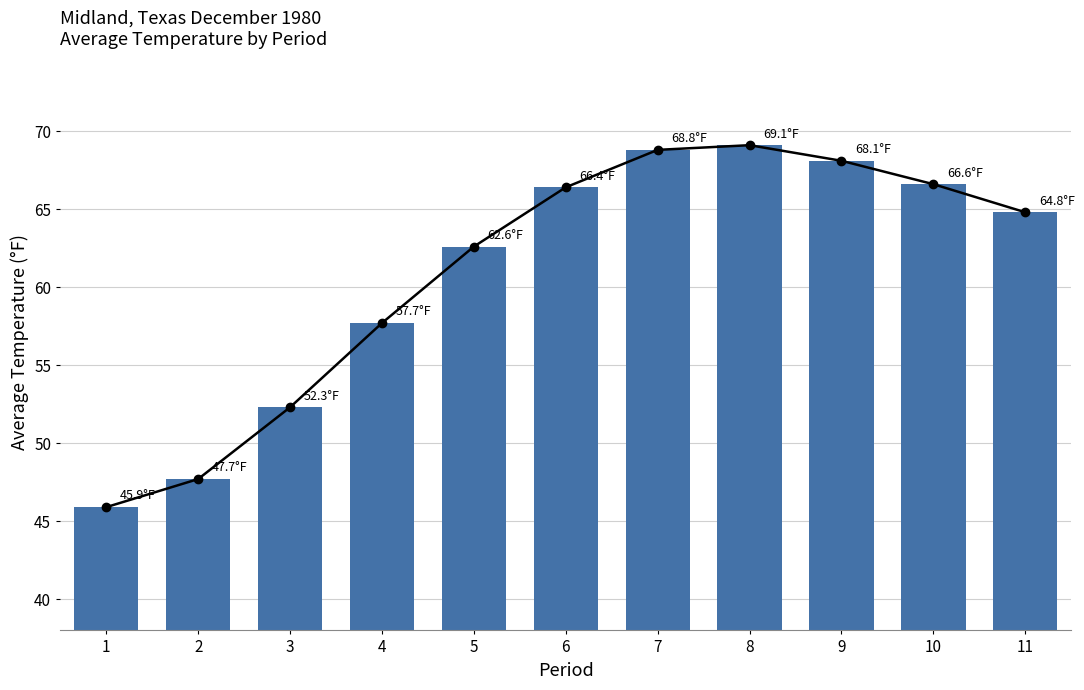

Is it true that the value at 3 is 15.5?

False